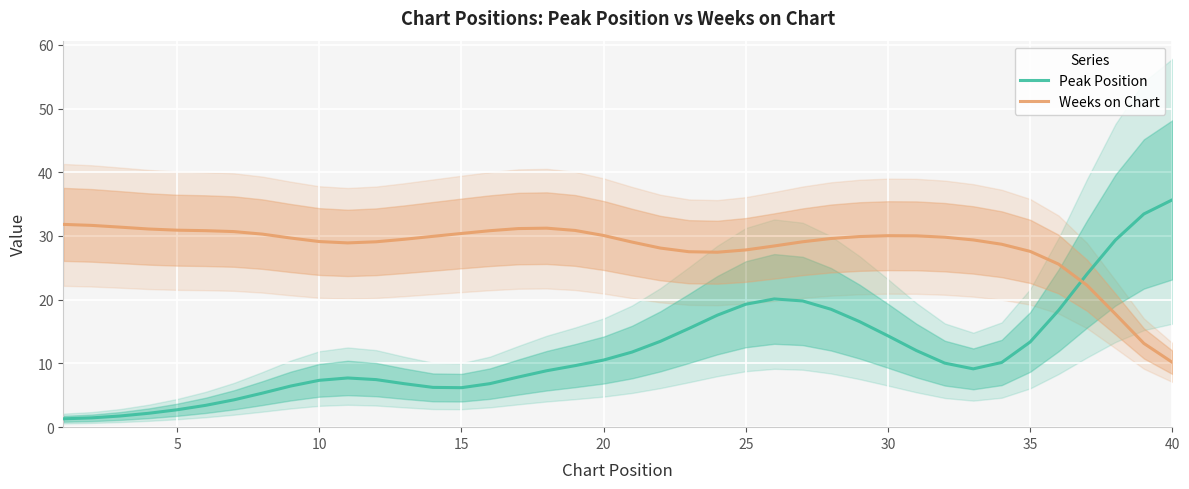

After their last crossing, which series has the higher values: Weeks on Chart or Peak Position?

Peak Position